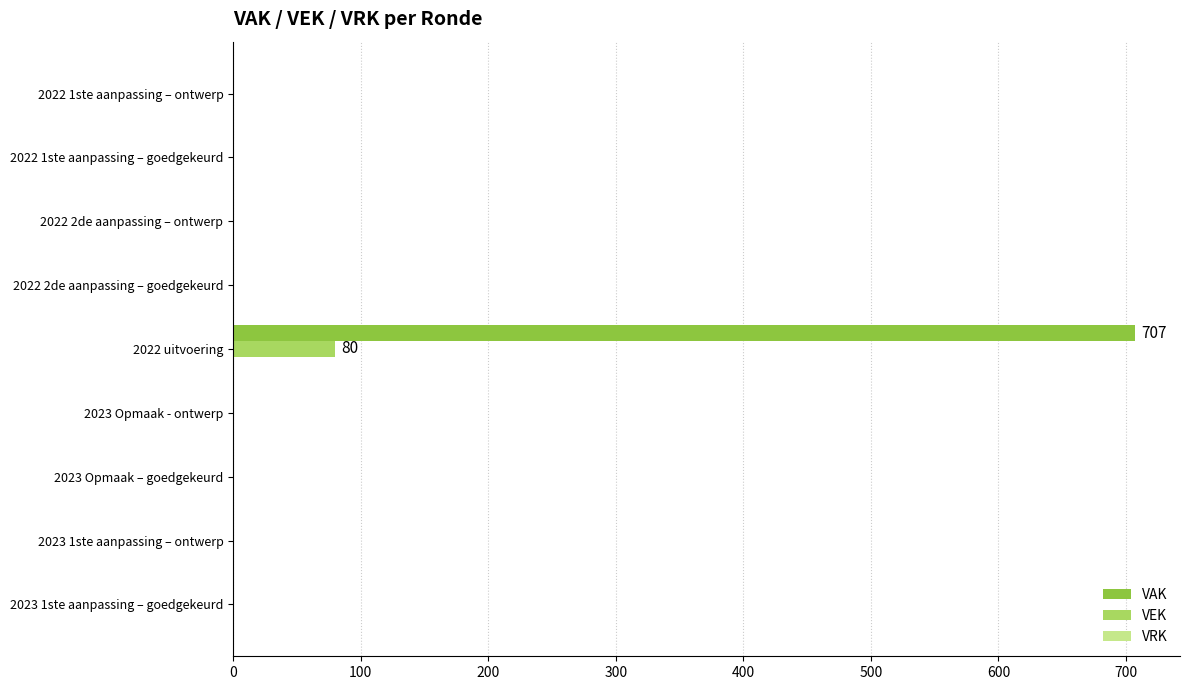

What is the sum of all VAK values?

707